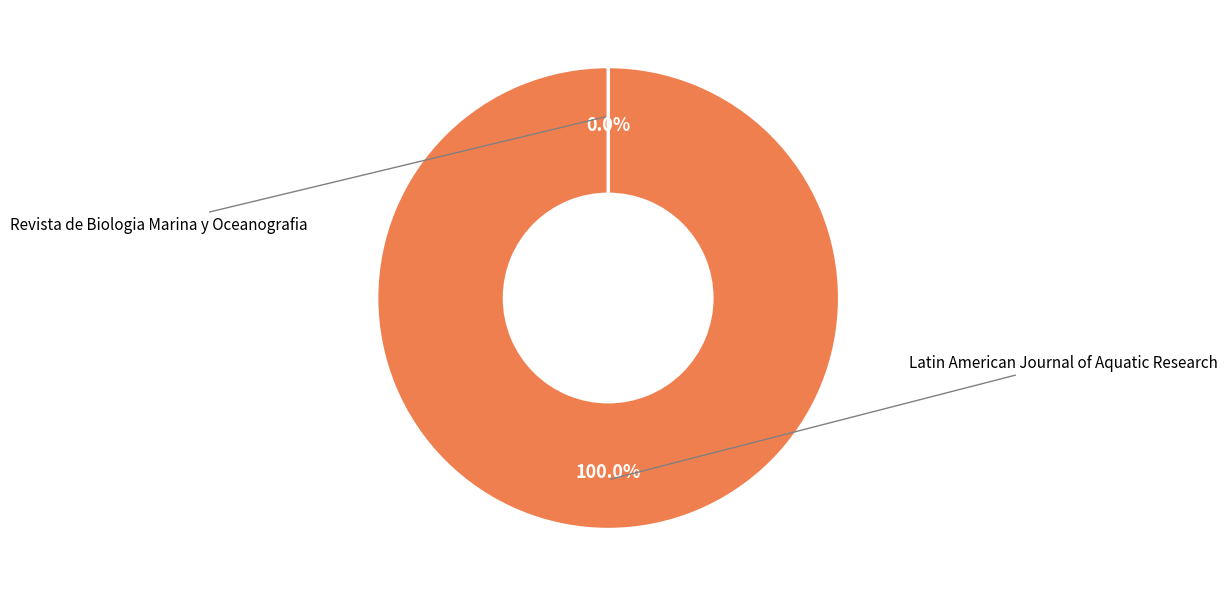

What is the total percentage of Revista de Biologia Marina y Oceanografia and Latin American Journal of Aquatic Research?

100.0%